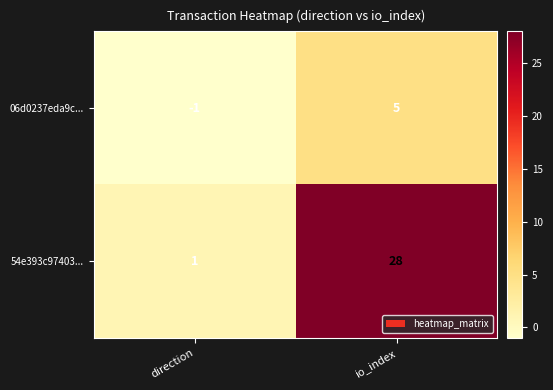

At which label does 06d0237eda9c... reach its minimum?

direction